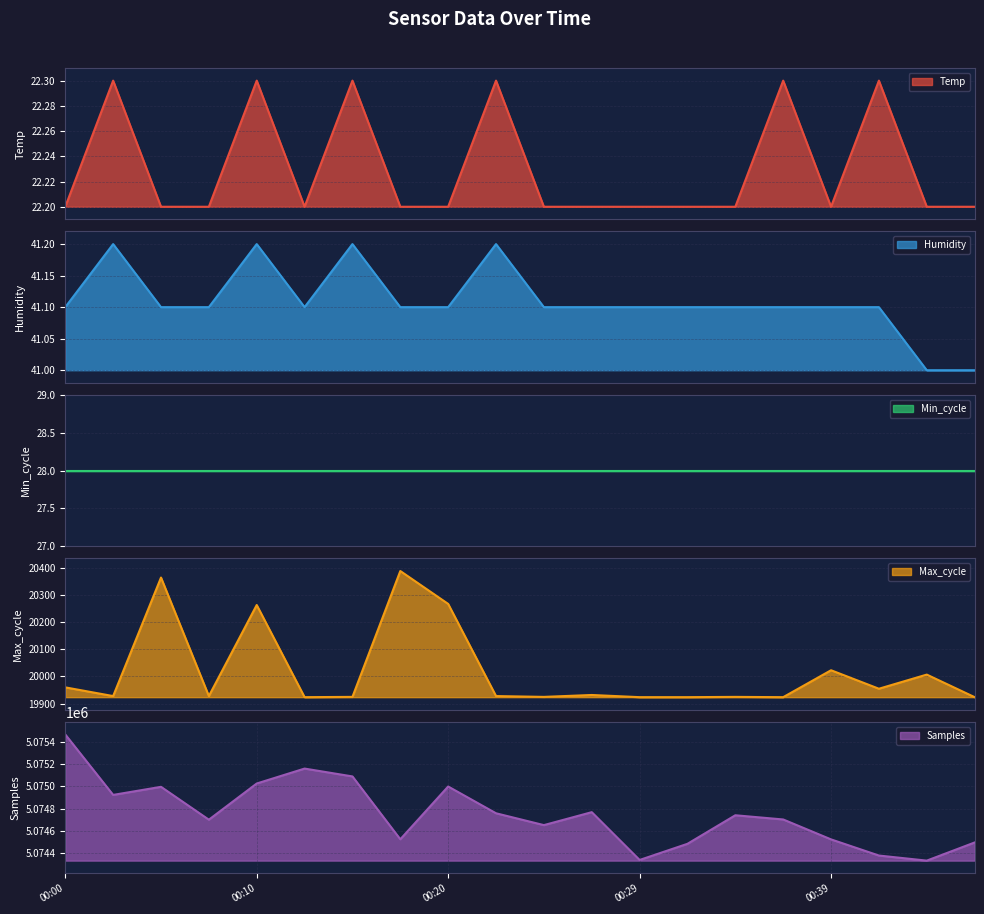

Which category has the highest value in the Samples series?

00:00